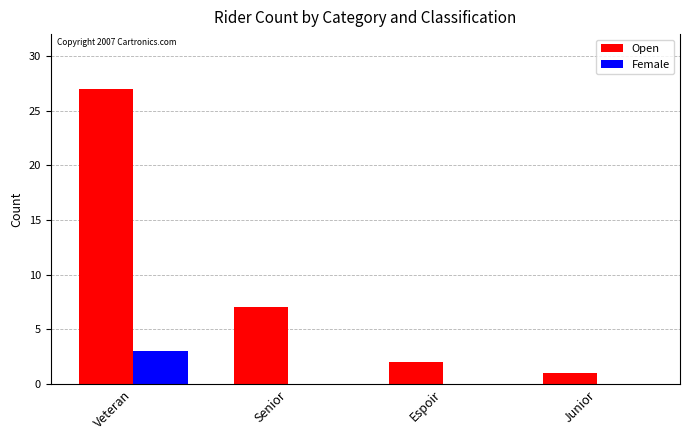

What is the sum of the Open values at Senior and Veteran?

34